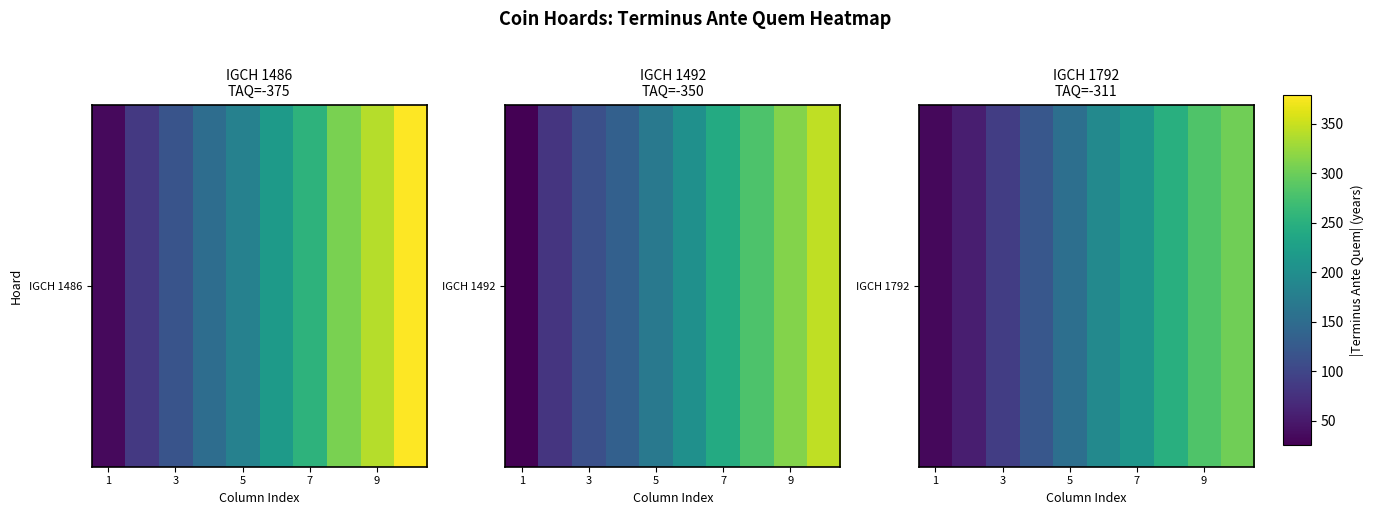

How many categories are shown in the chart?

10